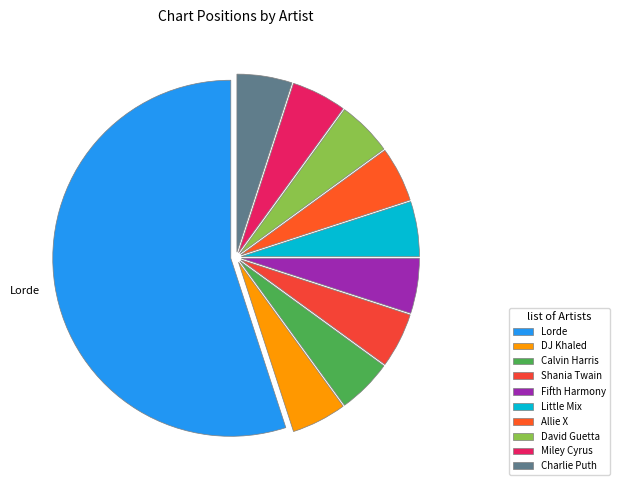

Which category has the biggest portion of the pie?

Lorde